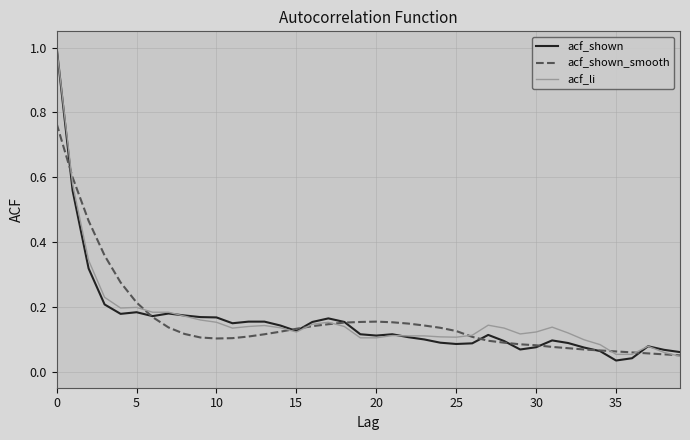

What is the greatest value displayed?

1.0